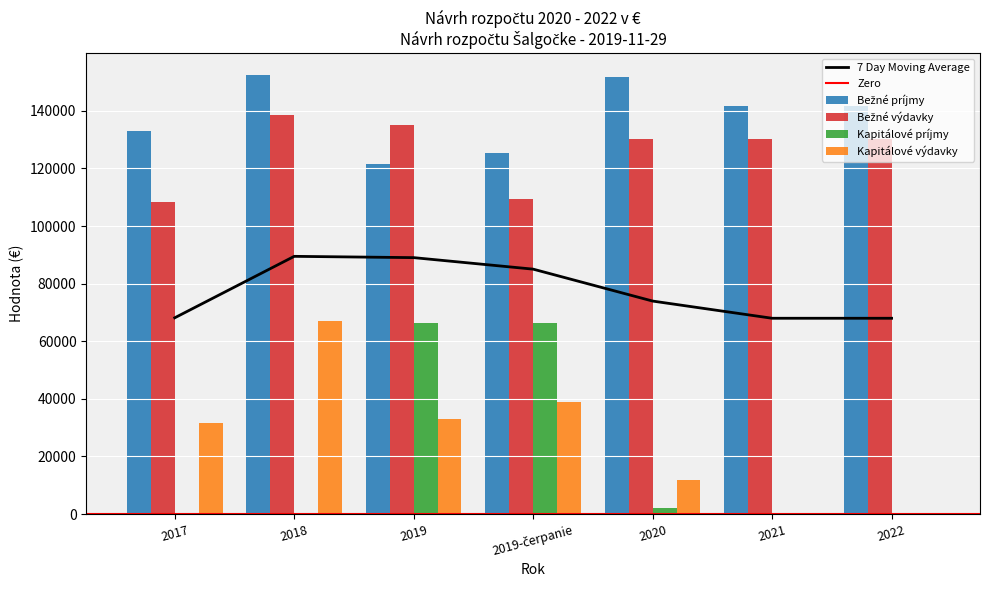

Which series has the largest range (max minus min)?

Kapitálové výdavky